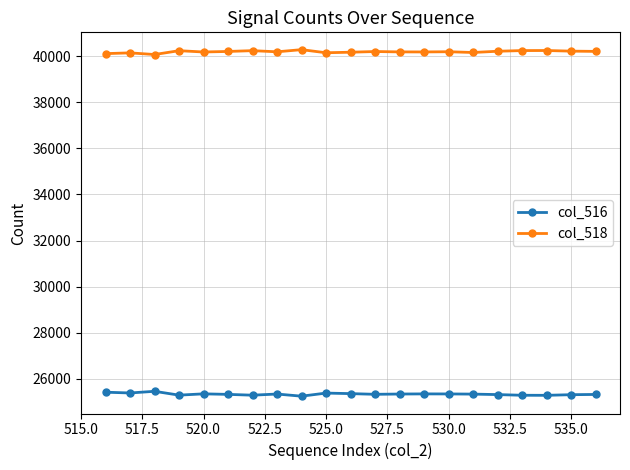

True or false: col_518 has more than 2 points higher than both neighbors.

True